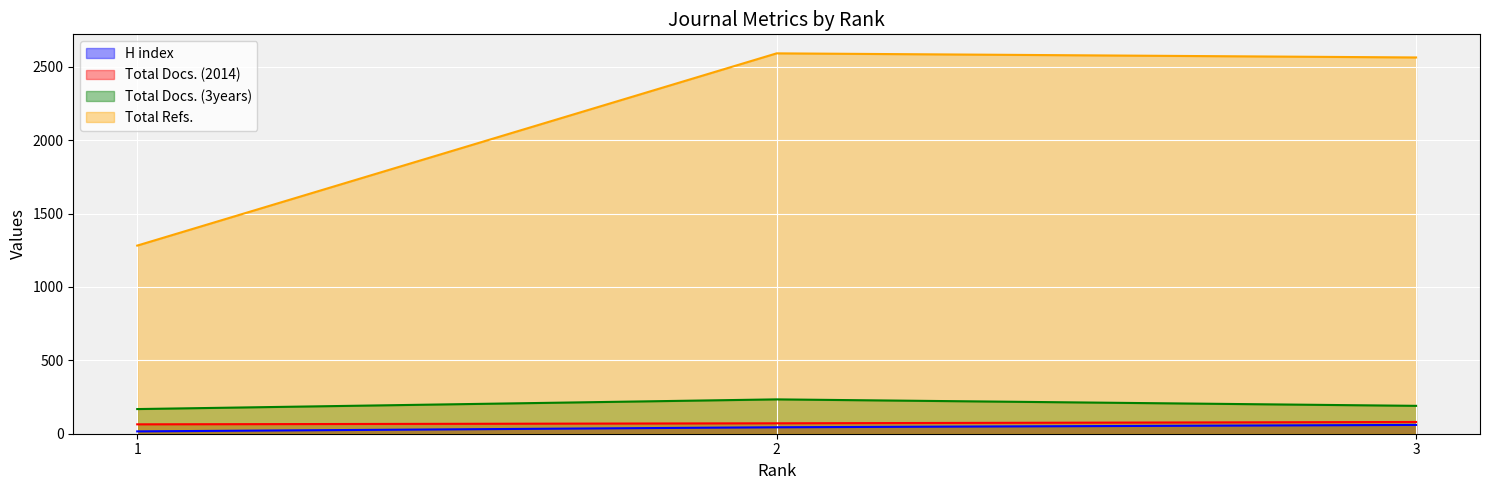

At which category is the sum across all series the highest?

2